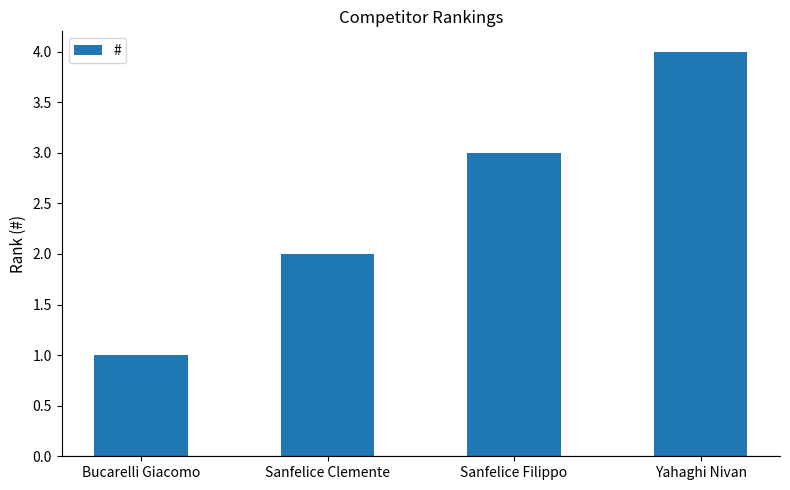

Approximately how many times larger is the value at Sanfelice Clemente compared to Bucarelli Giacomo?

2.0